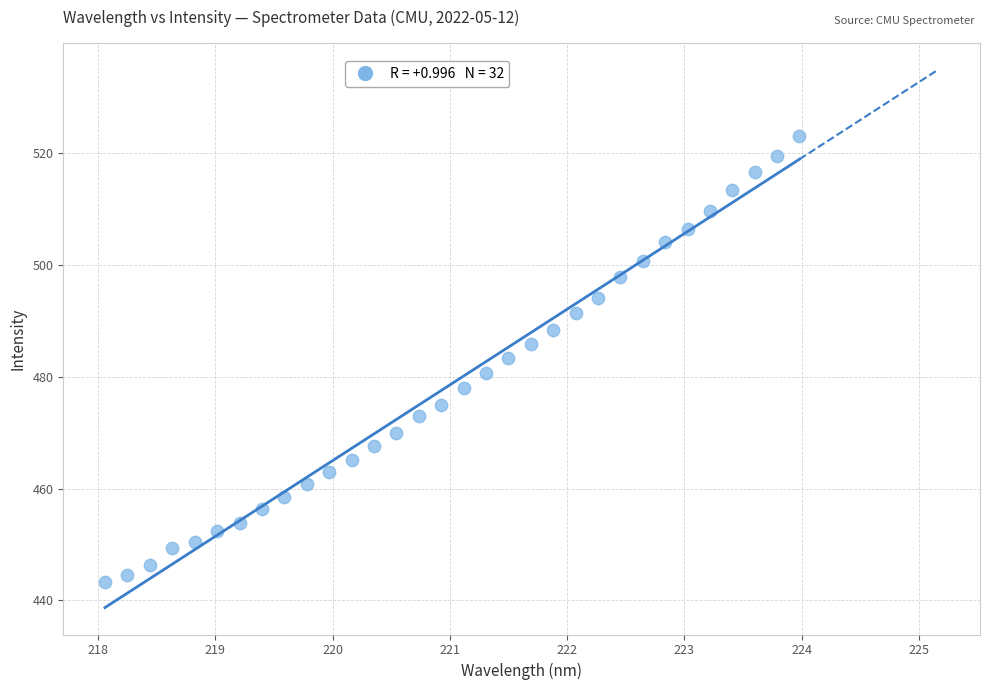

What is the range of Y values (max minus min)?

79.8